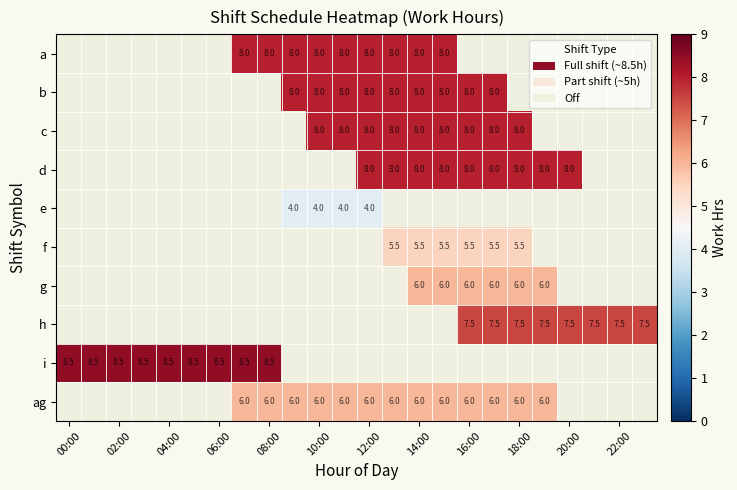

At which category does the chart reach its peak across all series?

00:00